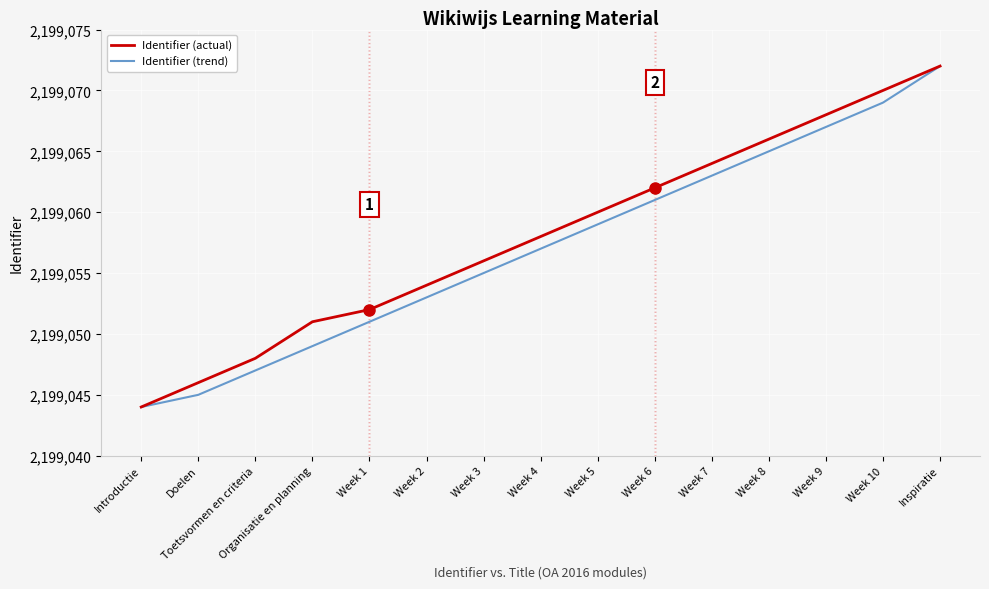

At which label is Identifier (trend) closest to 2199058?

Week 4